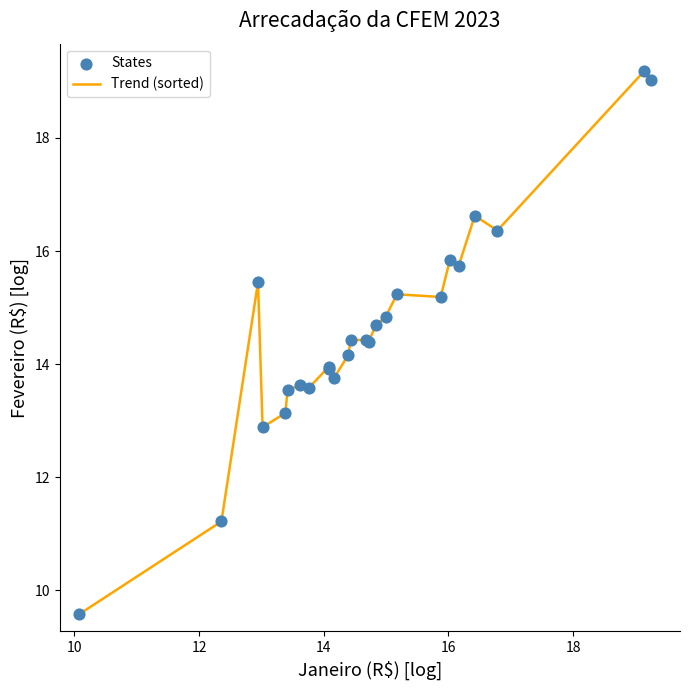

What is the smallest value displayed?

9.6